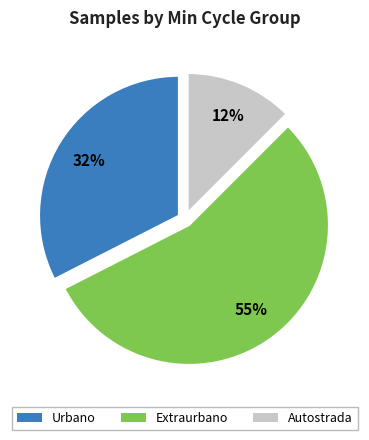

What is the ratio of the value at Autostrada to the value at Urbano?

0.4